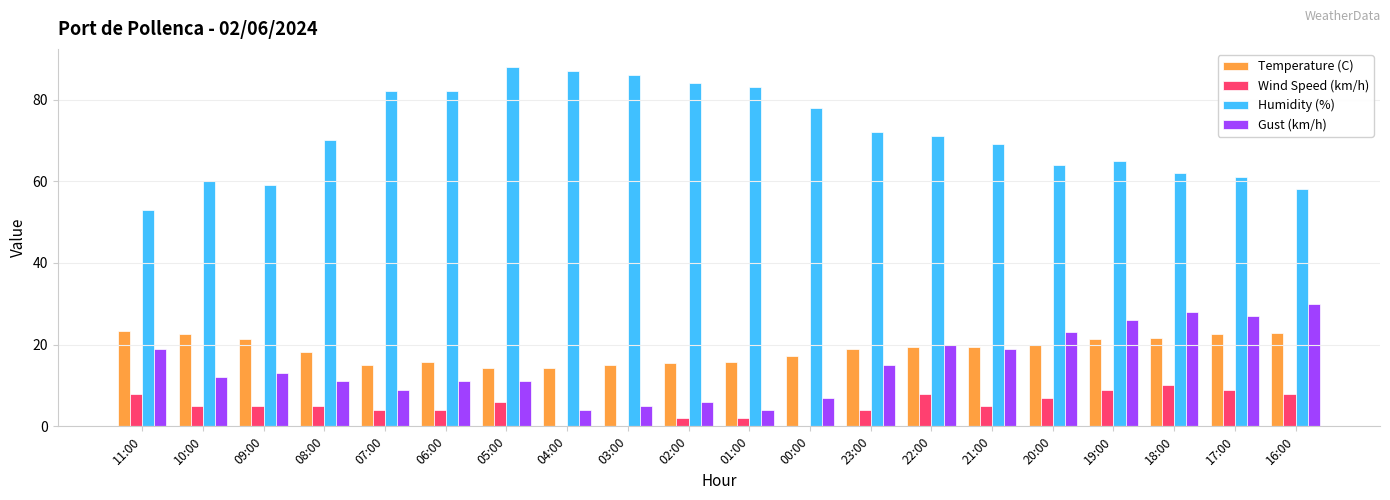

Read the Gust (km/h) value at 05:00.

11.0